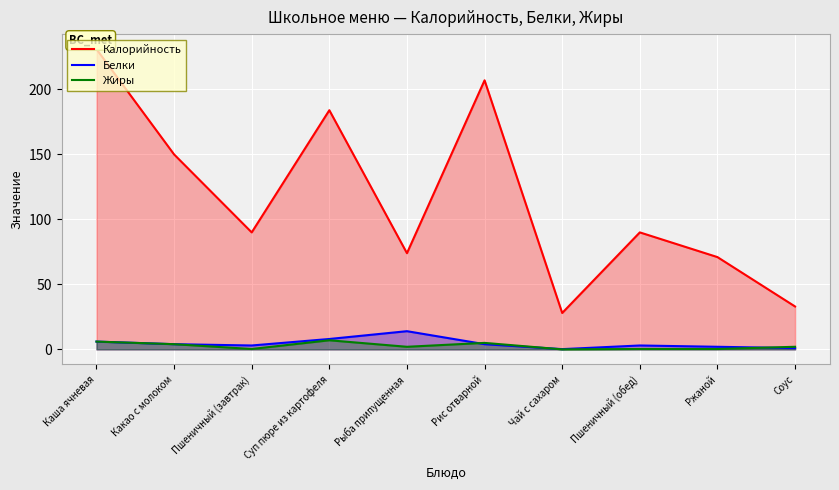

Reading left to right, what are all the values shown in this chart?

Калорийность: Каша ячневая=231.0	Какао с молоком=150.0	Пшеничный (завтрак)=90.0	Суп пюре из картофеля=184.0	Рыба припущенная=74.0	Рис отварной=207.0	Чай с сахаром=28.0	Пшеничный (обед)=90.0	Ржаной=71.0	Соус=33.0
Белки: Каша ячневая=6.0	Какао с молоком=4.0	Пшеничный (завтрак)=3.0	Суп пюре из картофеля=8.0	Рыба припущенная=14.0	Рис отварной=4.0	Чай с сахаром=0.2	Пшеничный (обед)=3.0	Ржаной=2.0	Соус=1.0
Жиры: Каша ячневая=6.0	Какао с молоком=4.0	Пшеничный (завтрак)=0.3	Суп пюре из картофеля=7.0	Рыба припущенная=2.0	Рис отварной=5.0	Чай с сахаром=0.0	Пшеничный (обед)=0.3	Ржаной=0.3	Соус=2.0